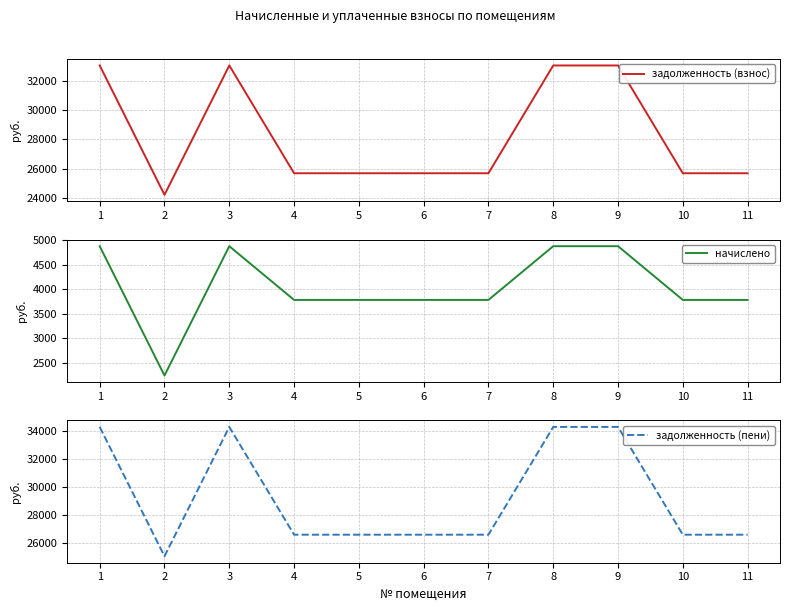

True or false: задолженность (взнос) and начислено cross at least once.

False